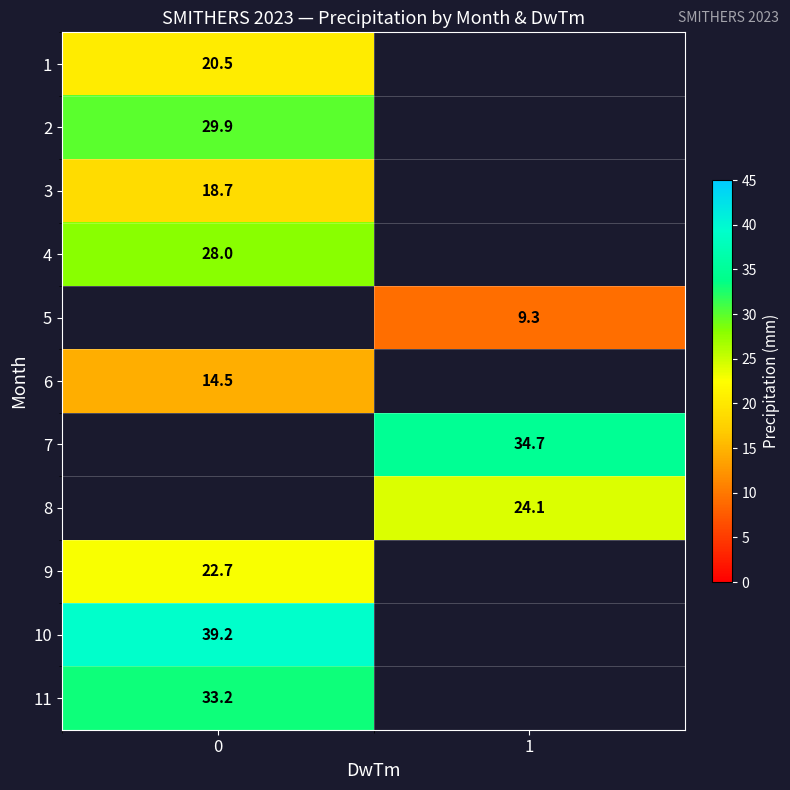

True or false: 10 has a value of 51.4 at 0.

False